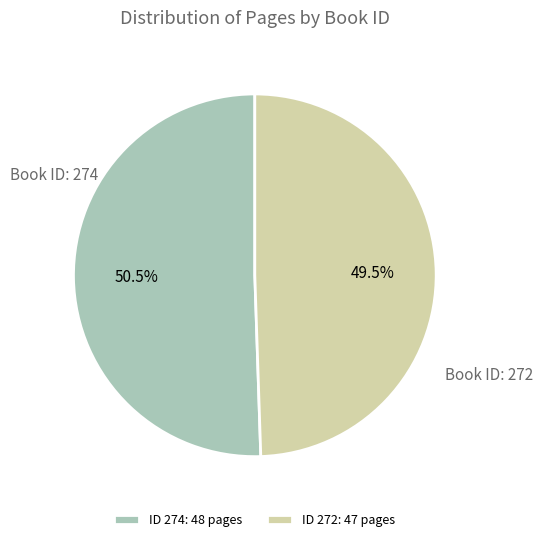

Rank the categories by value from lowest to highest.

ID 272: 47 pages, ID 274: 48 pages